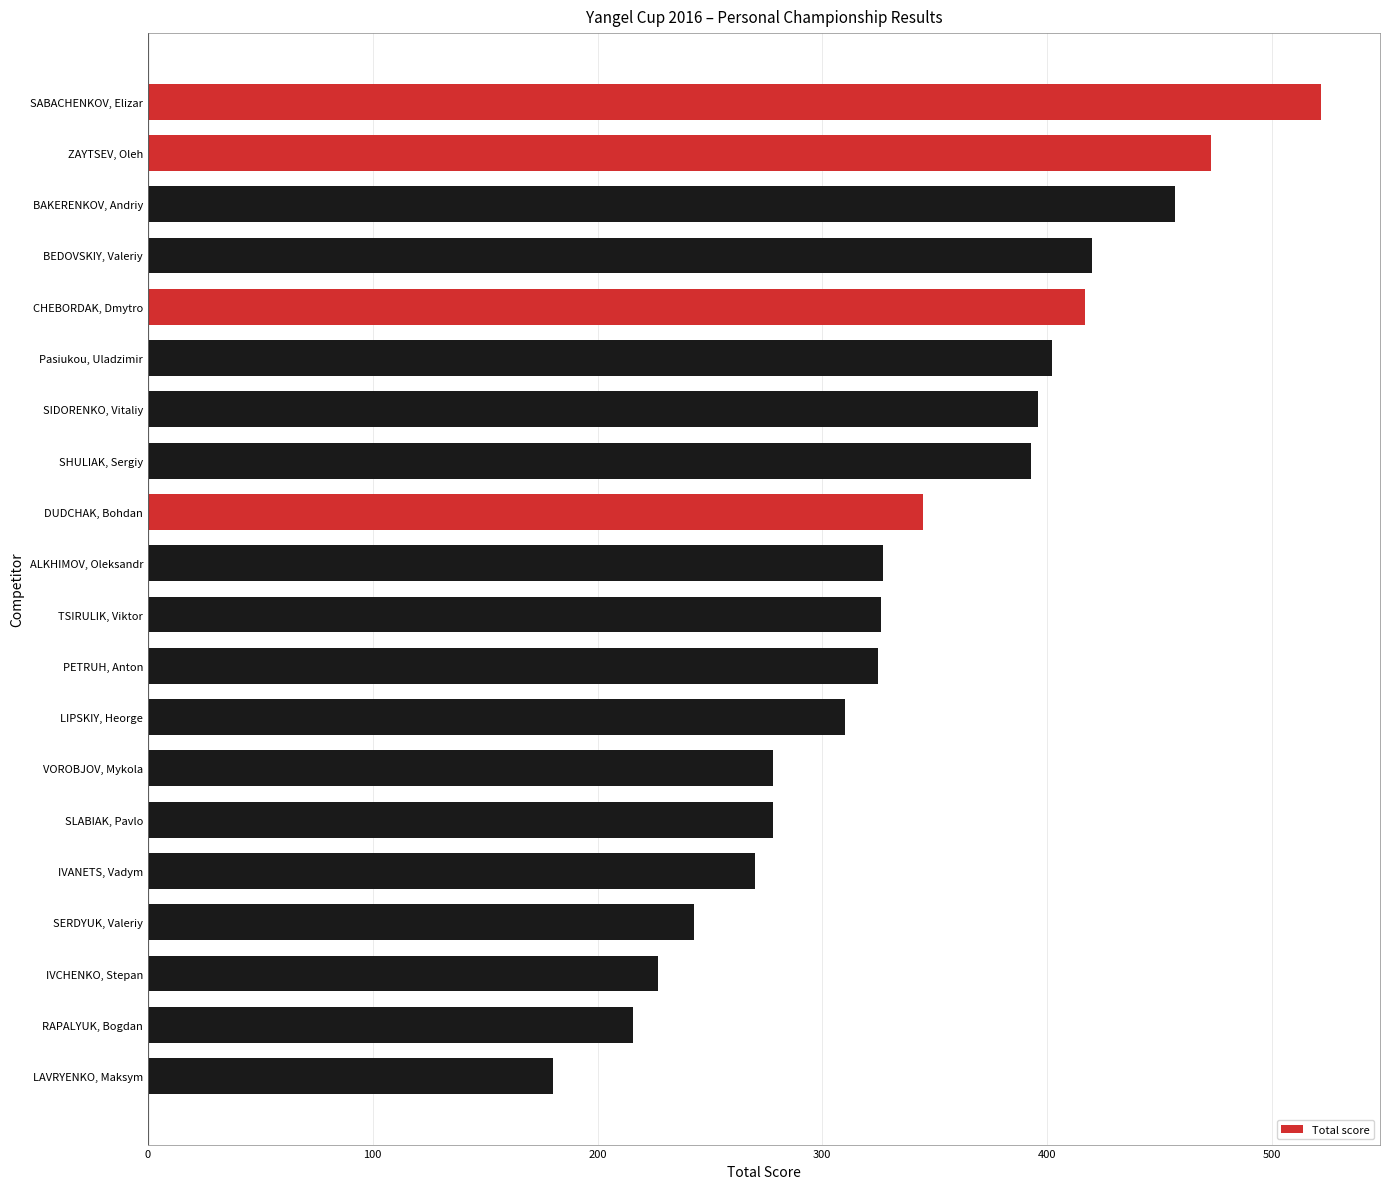

What is the ratio of the value at LIPSKIY, Heorge to the value at SIDORENKO, Vitaliy?

0.8